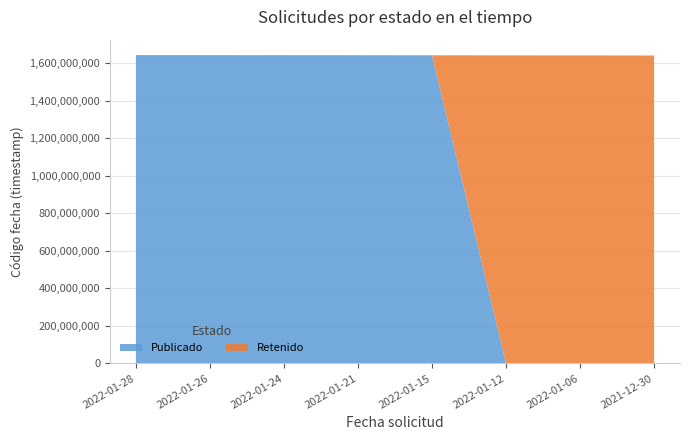

Reading right to left, what are all the values shown in this chart?

Publicado: 0	0	0	1642580027	1643006694	1643095252	1643266500	1643610668
Retenido: 1641364770	1641803922	1642062741	0	0	0	0	0